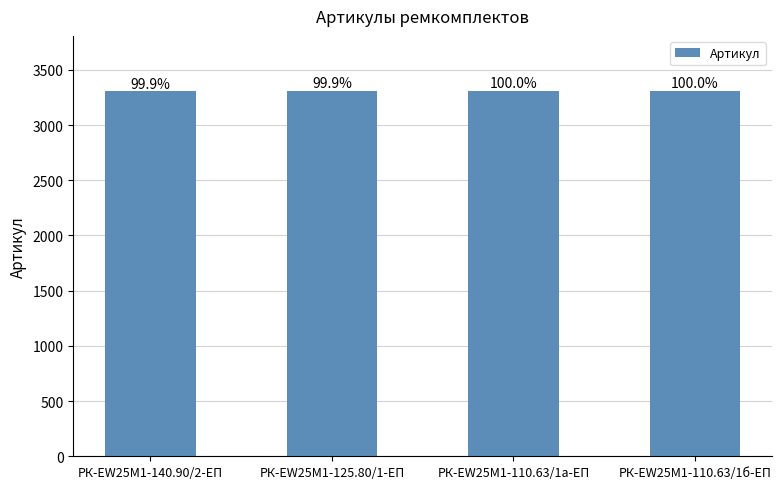

What is the smallest value displayed?

3308